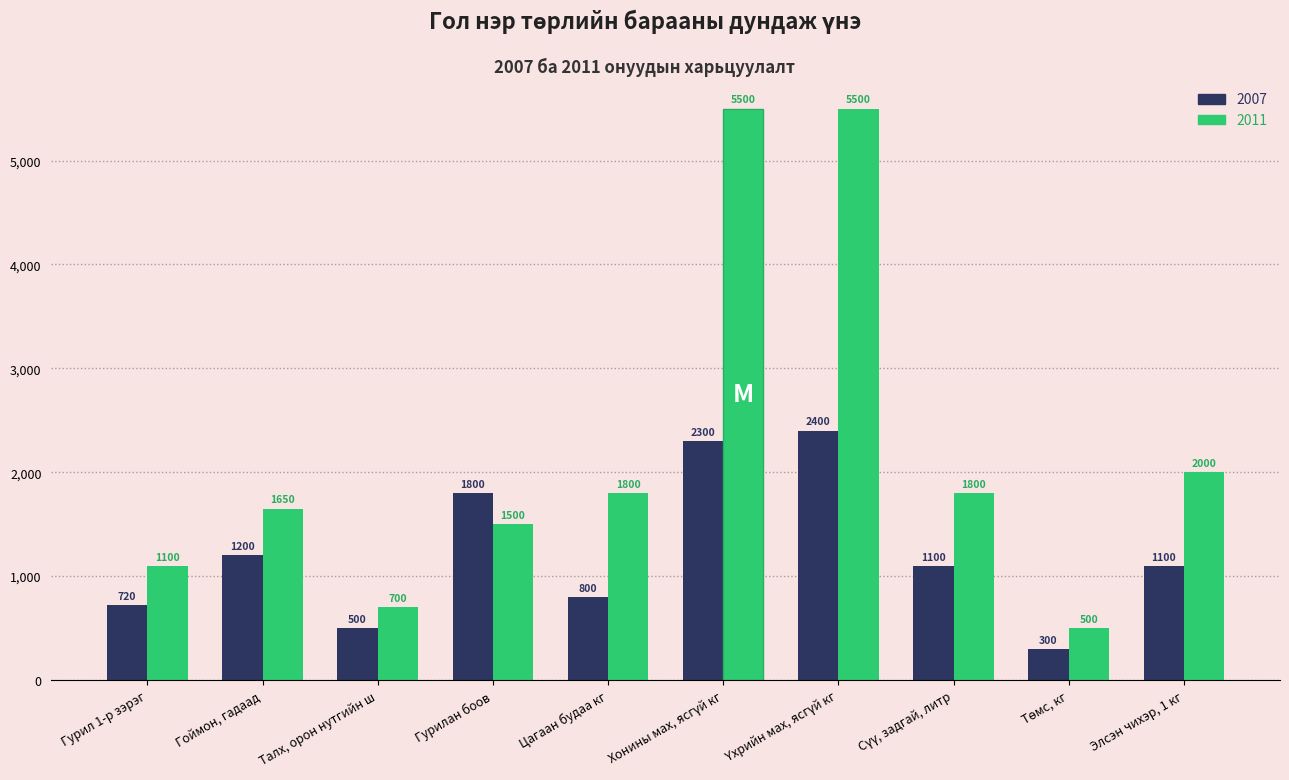

Which series has the widest spread of values?

2011